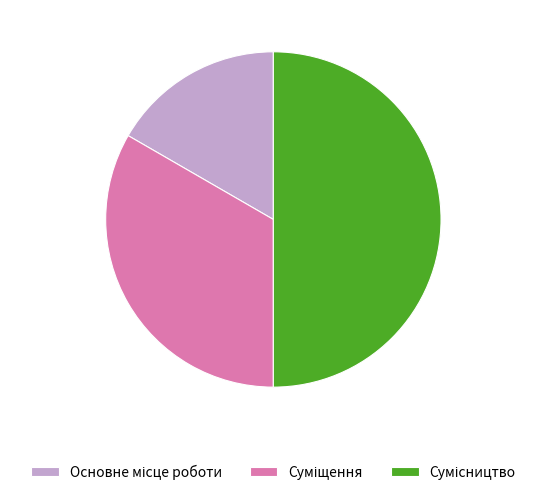

How many segments does this pie chart have?

3